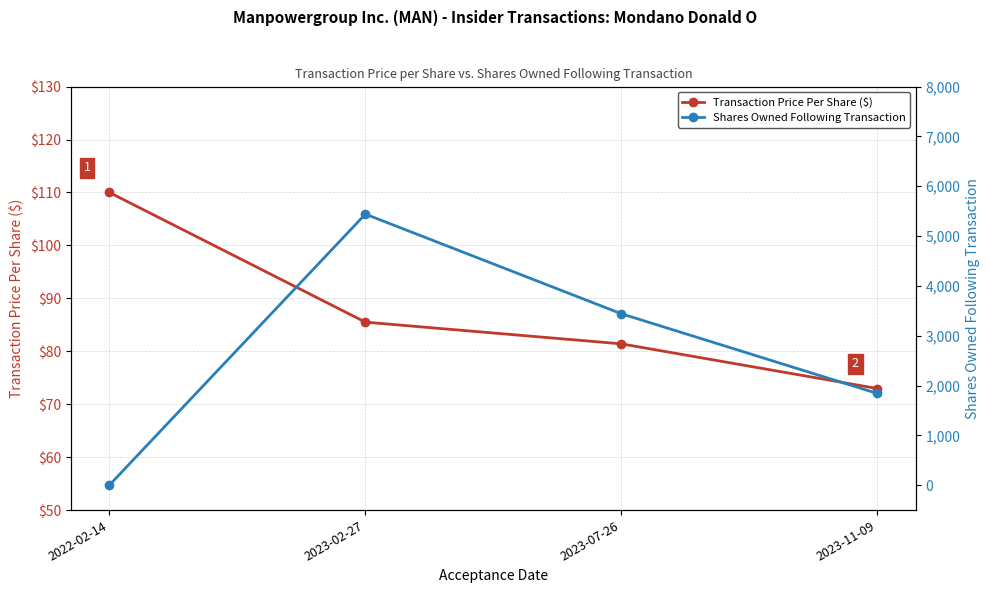

Which category has the lowest value in the Transaction Price Per Share ($) series?

2023-11-09